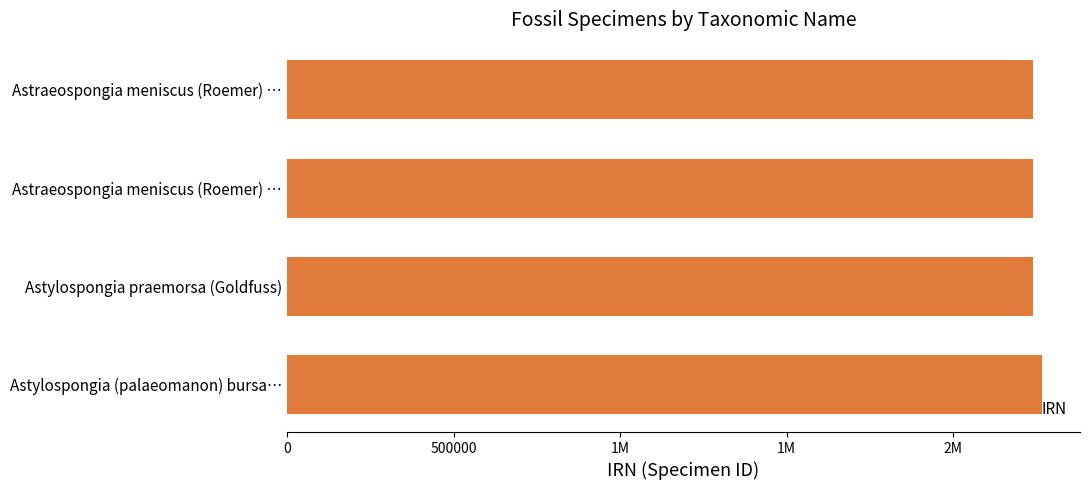

Does the chart contain any negative values?

No